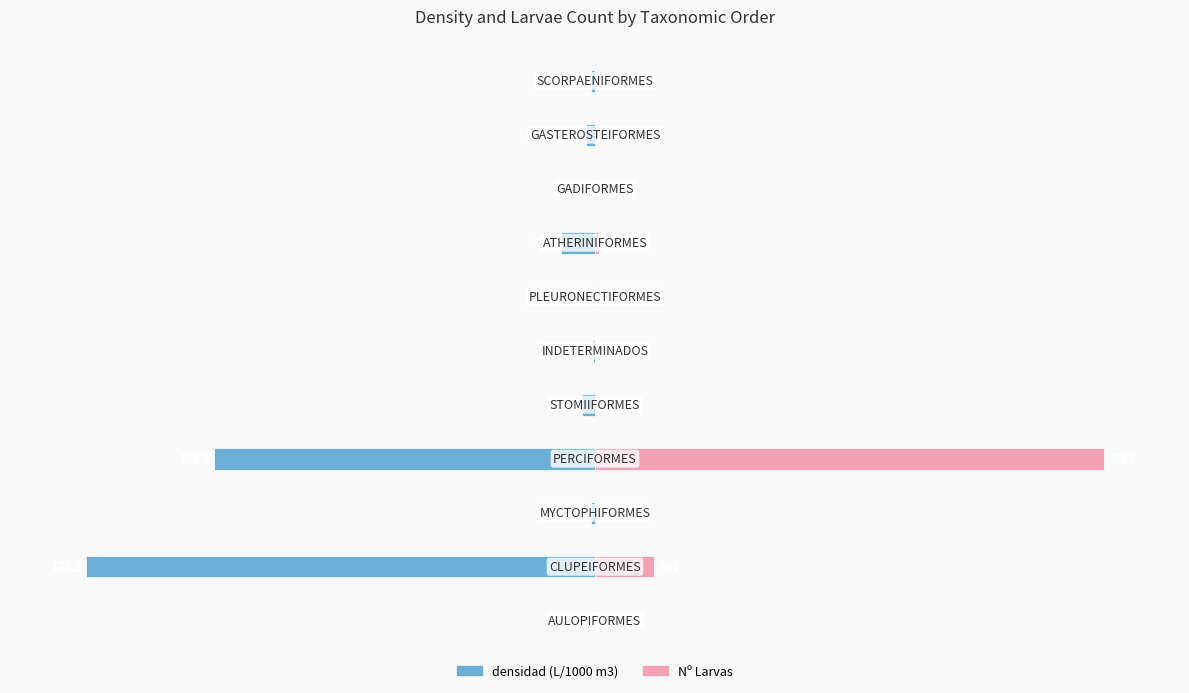

Rank the categories by densidad (L/1000 m3) value from lowest to highest.

1, 3, 7, 4, 9, 10, 2, 5, 0, 8, 6